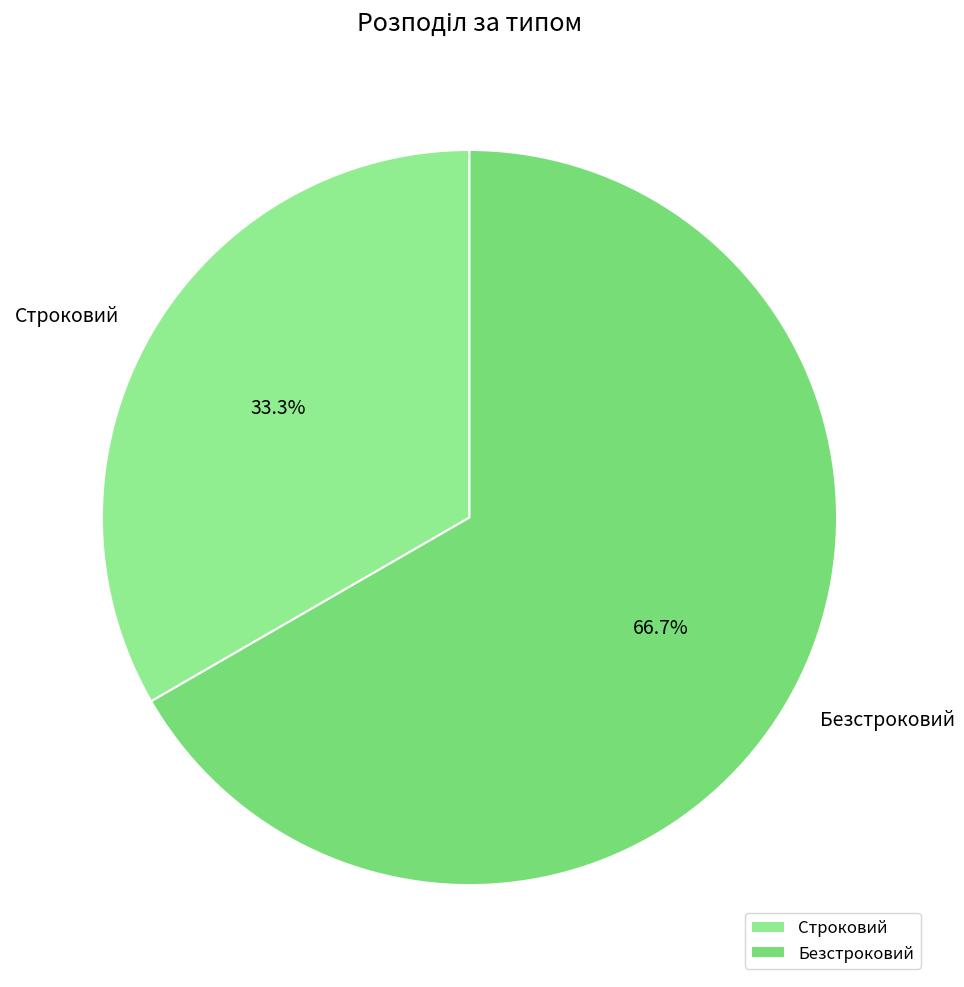

How many slices are in this pie chart?

2